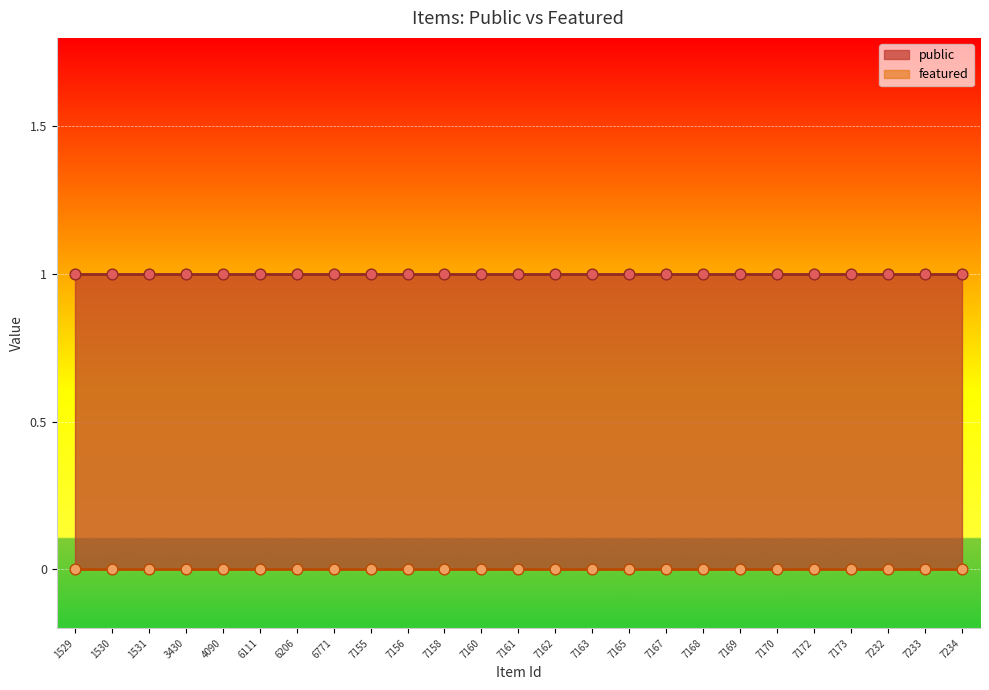

What are all the series names shown in the legend?

public, featured